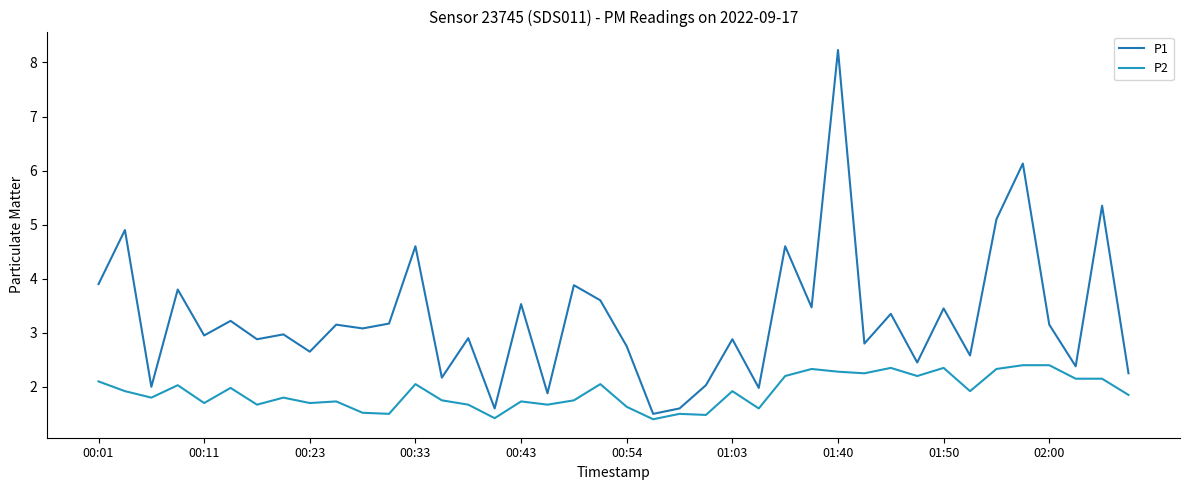

Is this an area chart (filled region under the line)?

No